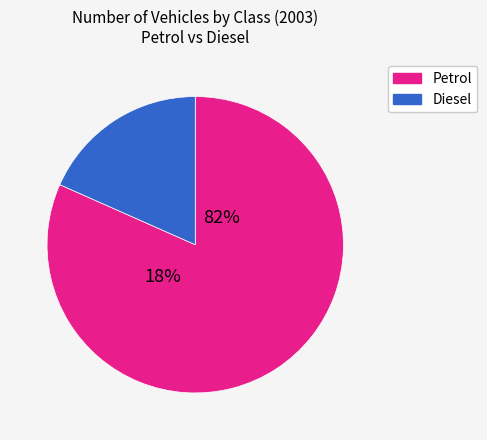

True or false: Motorcycle accounts for 0% of the total.

True